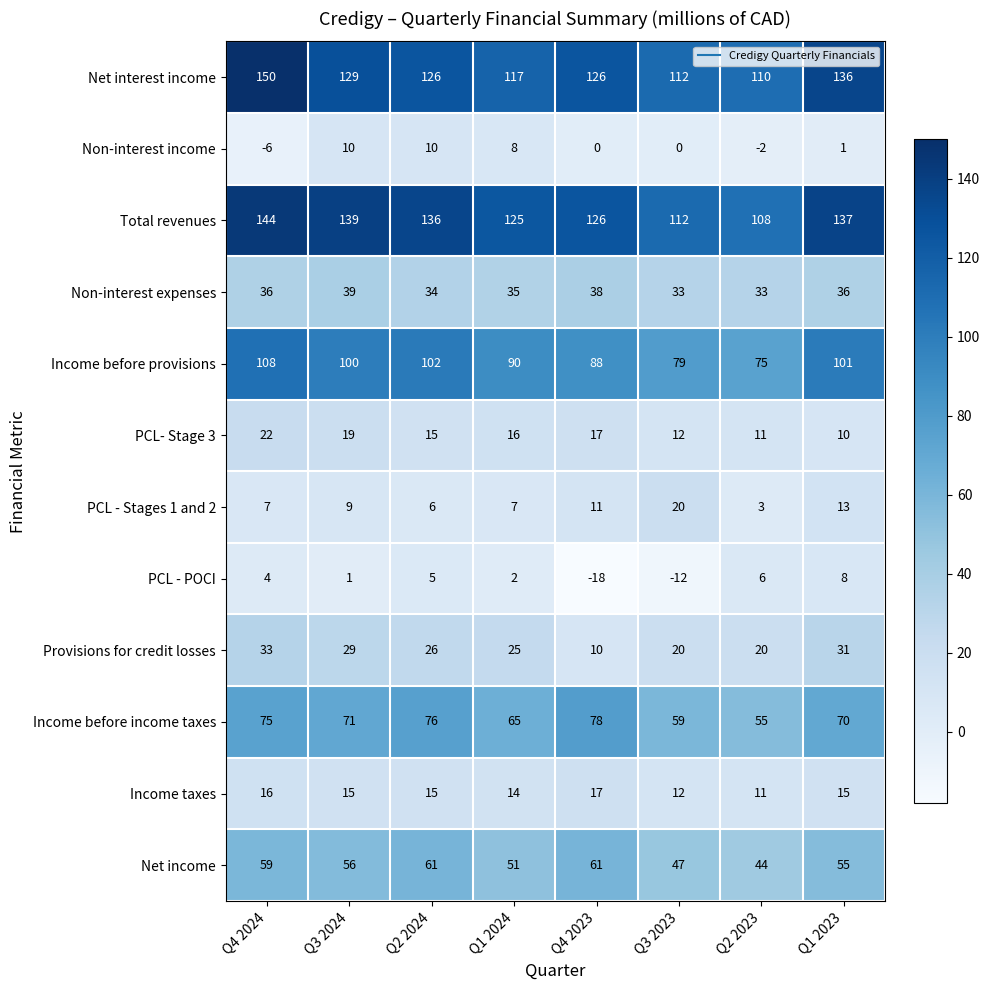

Which series has the widest spread of values?

Net interest income